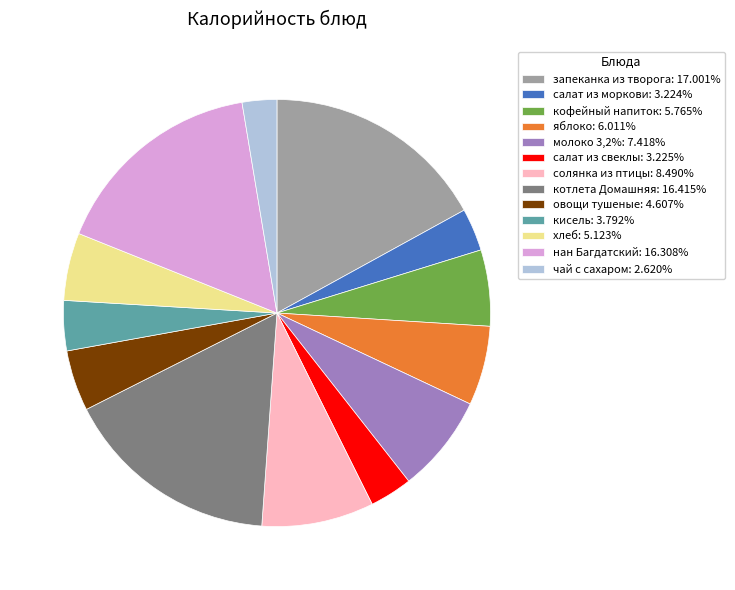

How many slices are in this pie chart?

13